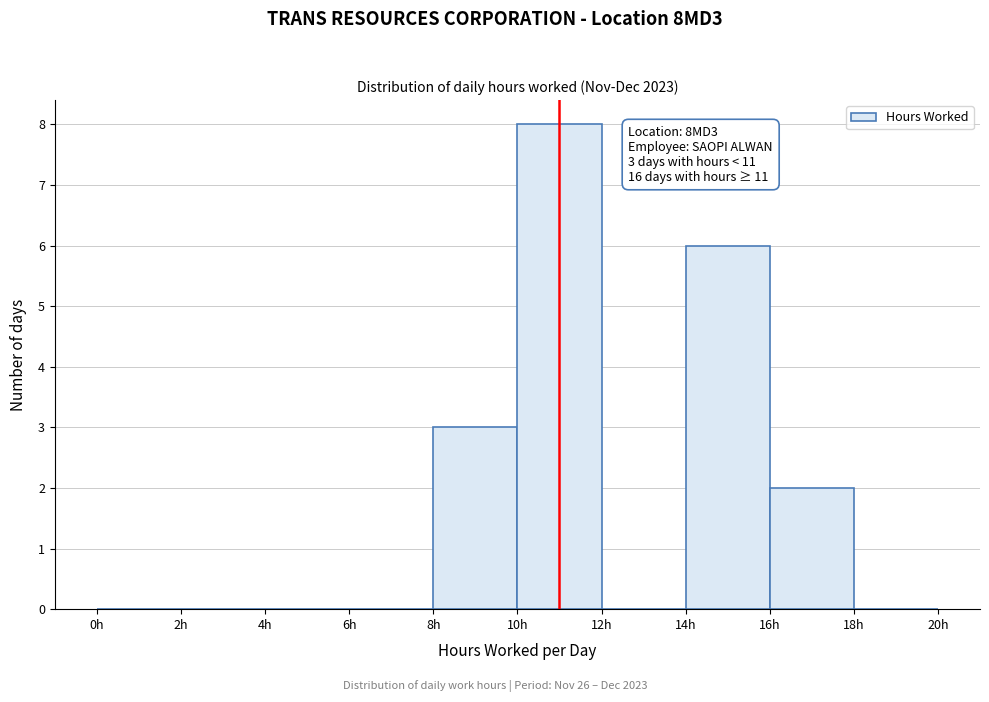

Over which range of the x-axis is the bar tallest?

10 to 12